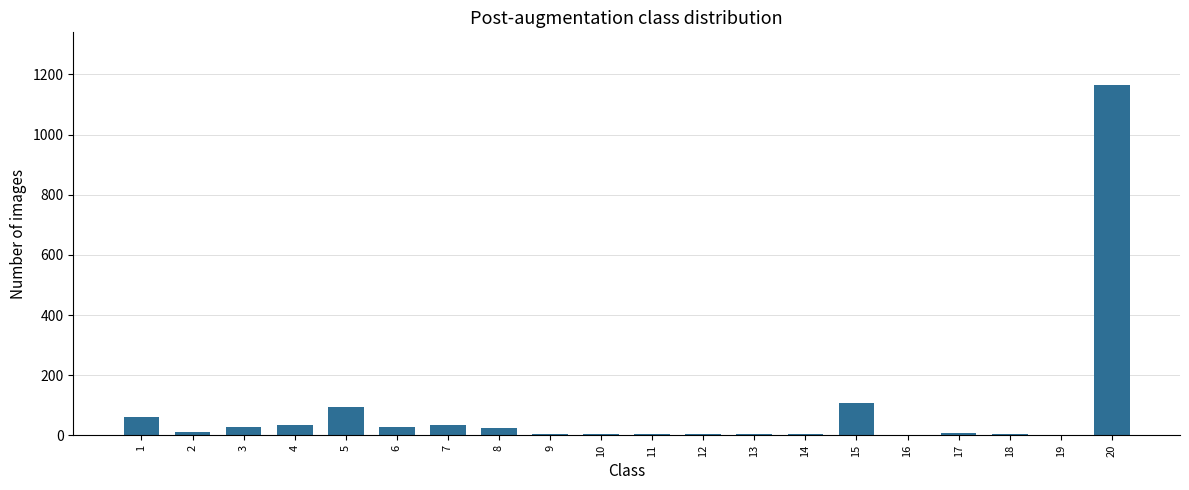

Are the bars horizontal?

No